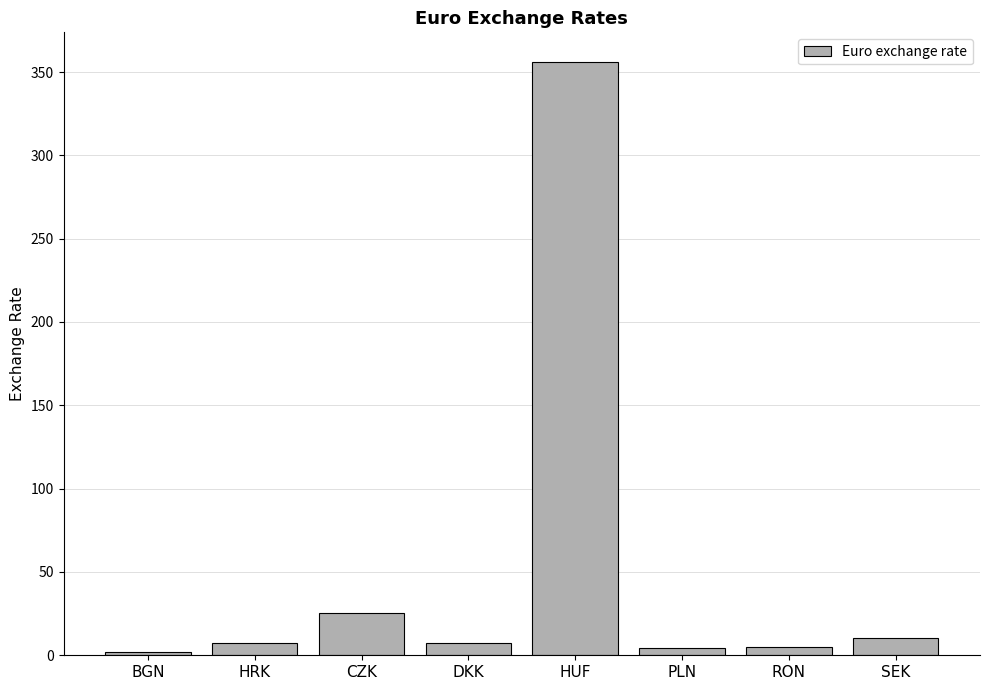

What is the difference between the maximum and minimum values?

354.1